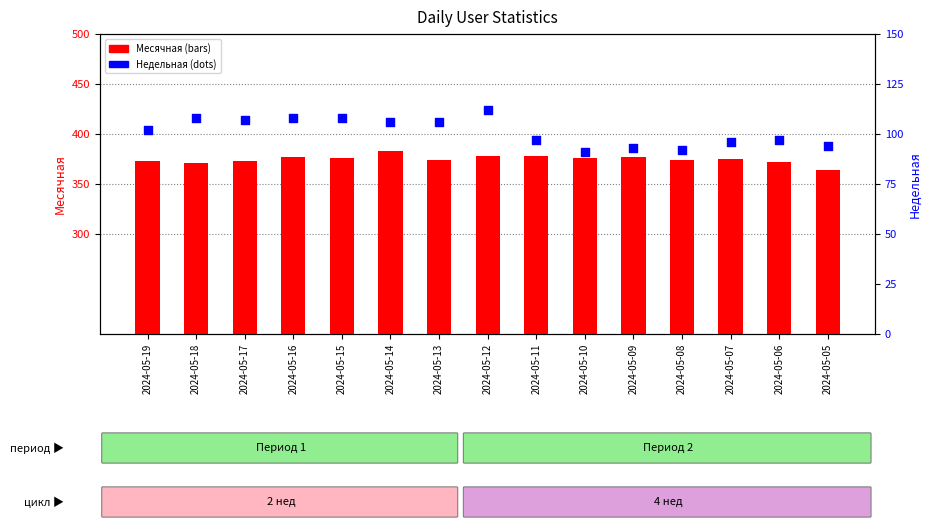

What are all the series names shown in the legend?

Месячная, Недельная